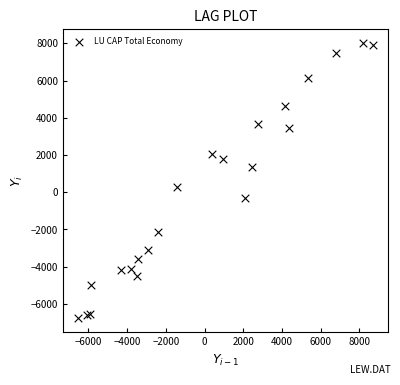

What is the range of X values (max minus min)?

15256.6